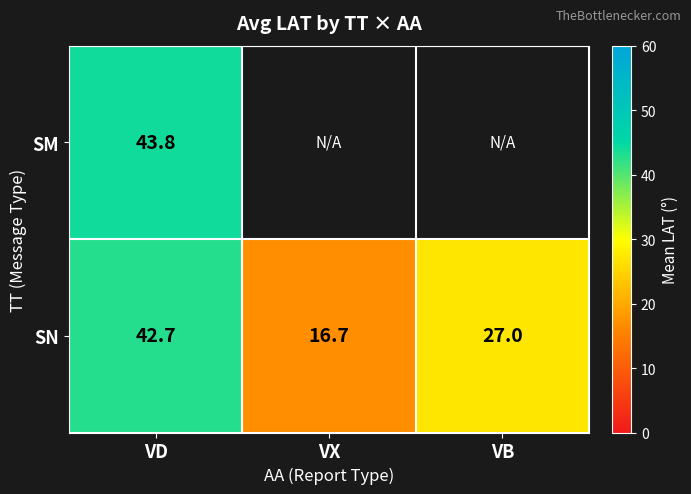

What is the minimum value shown in the chart?

16.7